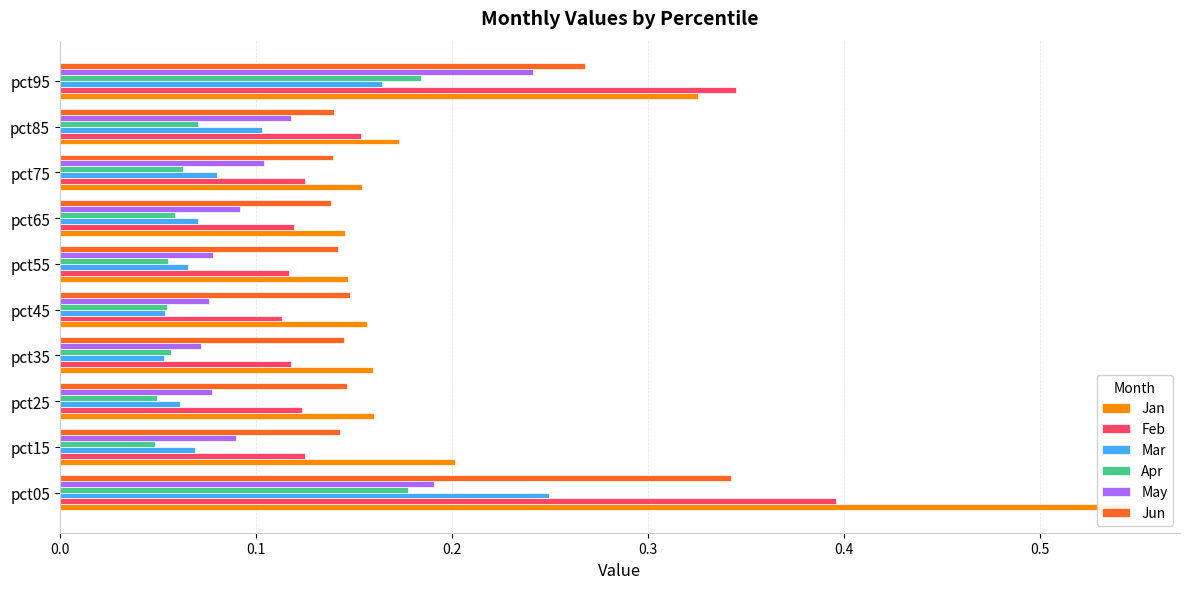

Reading left to right, transcribe all the data shown in this chart.

Jan: 0.5	0.2	0.2	0.2	0.2	0.1	0.1	0.2	0.2	0.3
Feb: 0.4	0.1	0.1	0.1	0.1	0.1	0.1	0.1	0.2	0.3
Mar: 0.2	0.1	0.1	0.1	0.1	0.1	0.1	0.1	0.1	0.2
Apr: 0.2	0.0	0.0	0.1	0.1	0.1	0.1	0.1	0.1	0.2
May: 0.2	0.1	0.1	0.1	0.1	0.1	0.1	0.1	0.1	0.2
Jun: 0.3	0.1	0.1	0.1	0.1	0.1	0.1	0.1	0.1	0.3